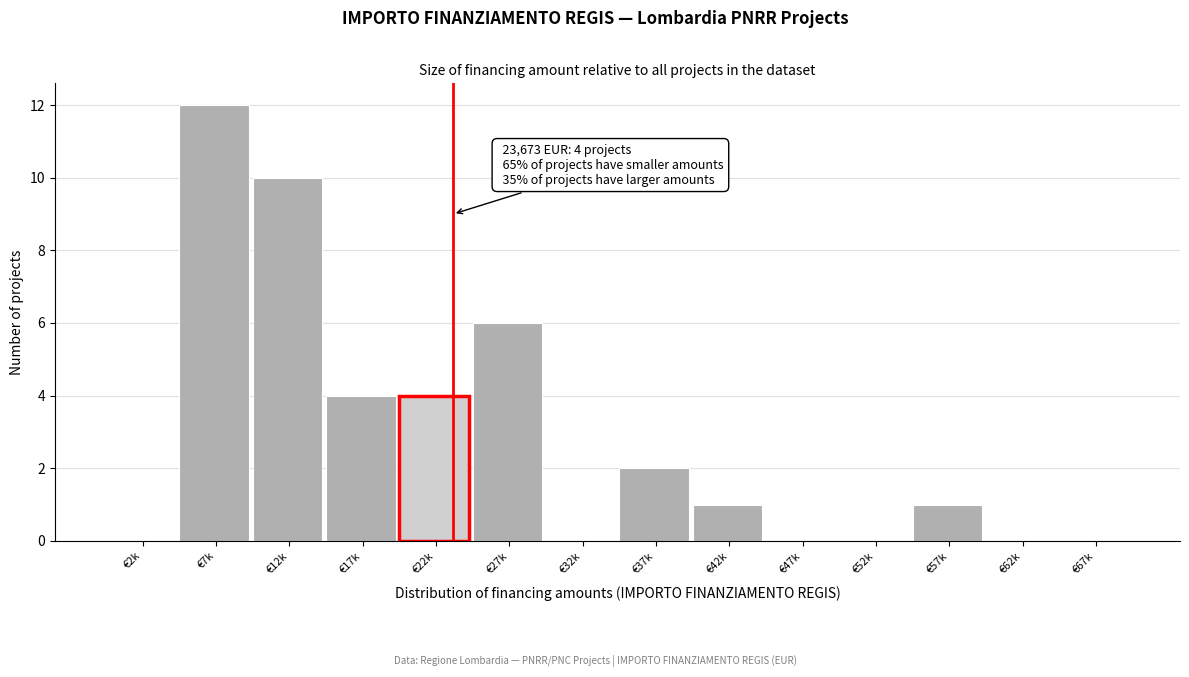

Reading right to left, extract all data points from this chart.

€67k=0	€62k=0	€57k=1	€52k=0	€47k=0	€42k=1	€37k=2	€32k=0	€27k=6	€22k=4	€17k=4	€12k=10	€7k=12	€2k=0